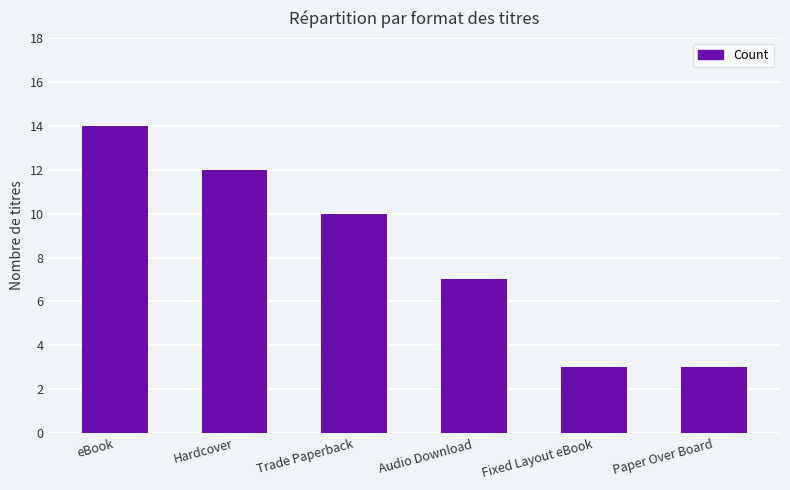

True or false: the data shows 12 at Audio Download.

False